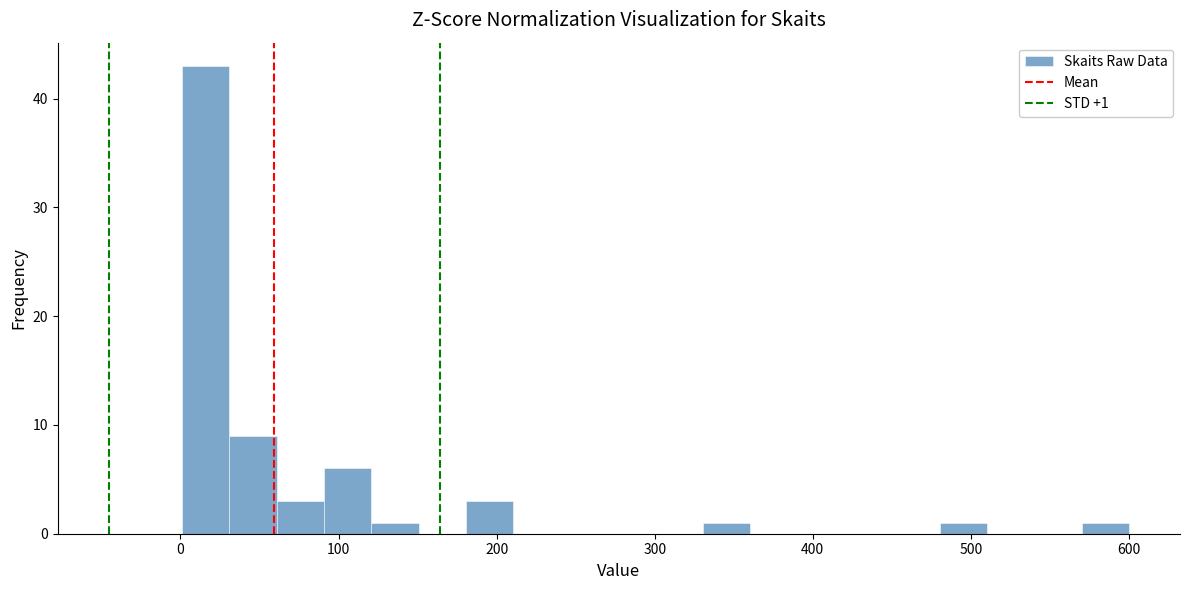

Around what value on the x-axis is the tallest bar? Give the approximate position of its centre, as read against the axis.

20